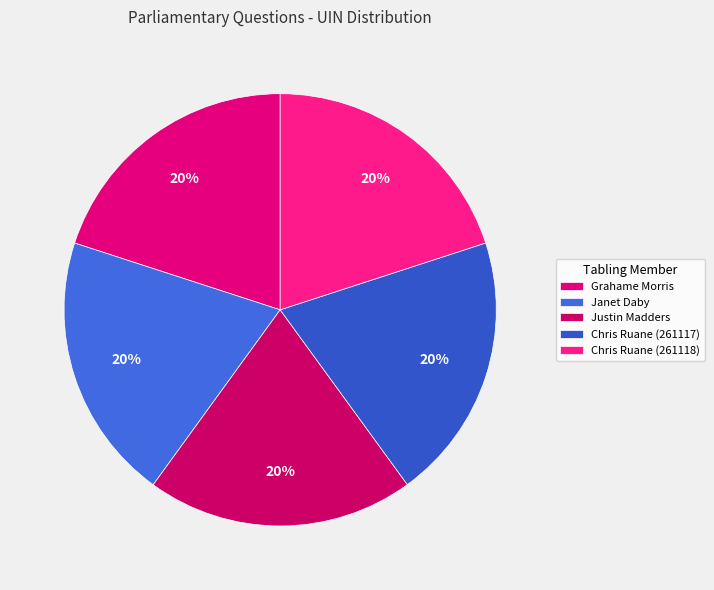

Does Chris Ruane (261118) account for over 50% of the chart?

No